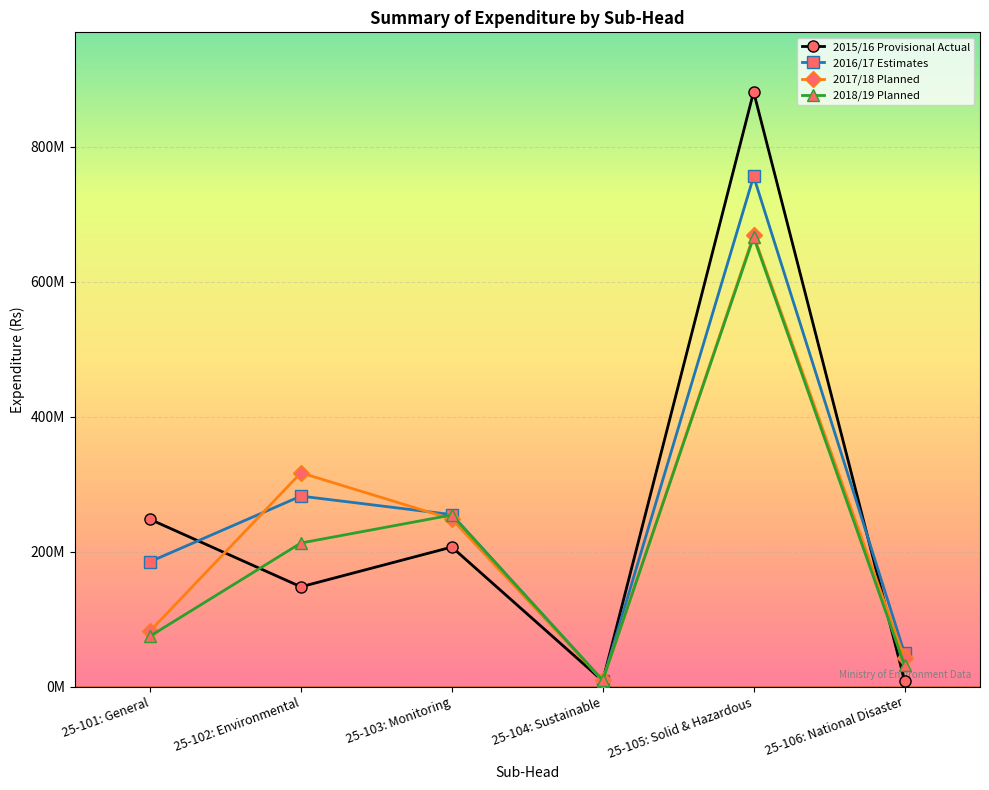

In 2018/19 Planned, how many points are lower than both neighbors (excluding endpoints)?

1